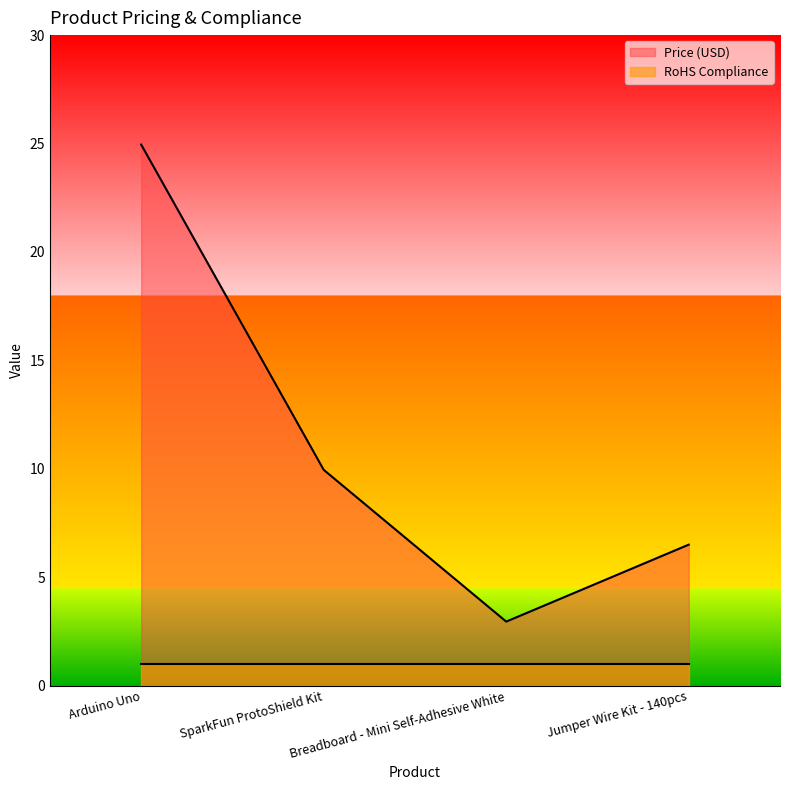

What is the sum of all values?

44.4